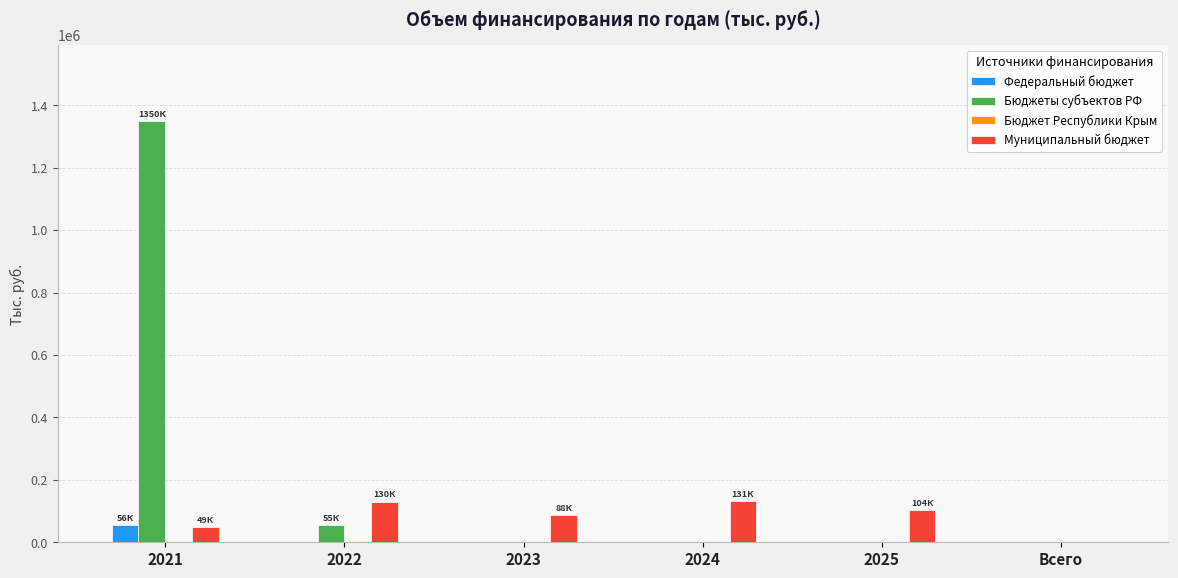

How many values in the Бюджеты субъектов РФ series exceed 0?

2